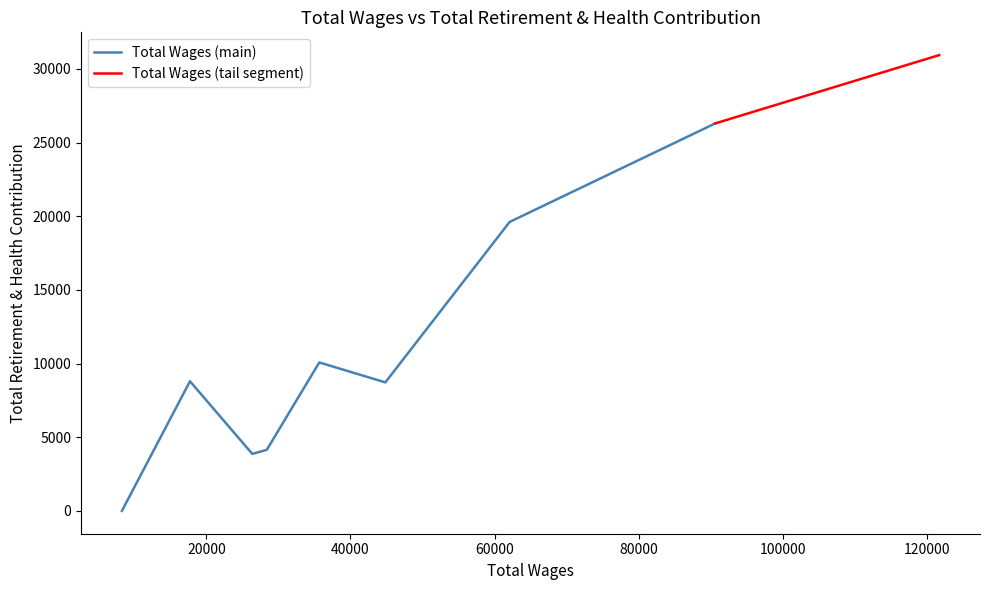

Where is the data nearest to the value 15470?

2